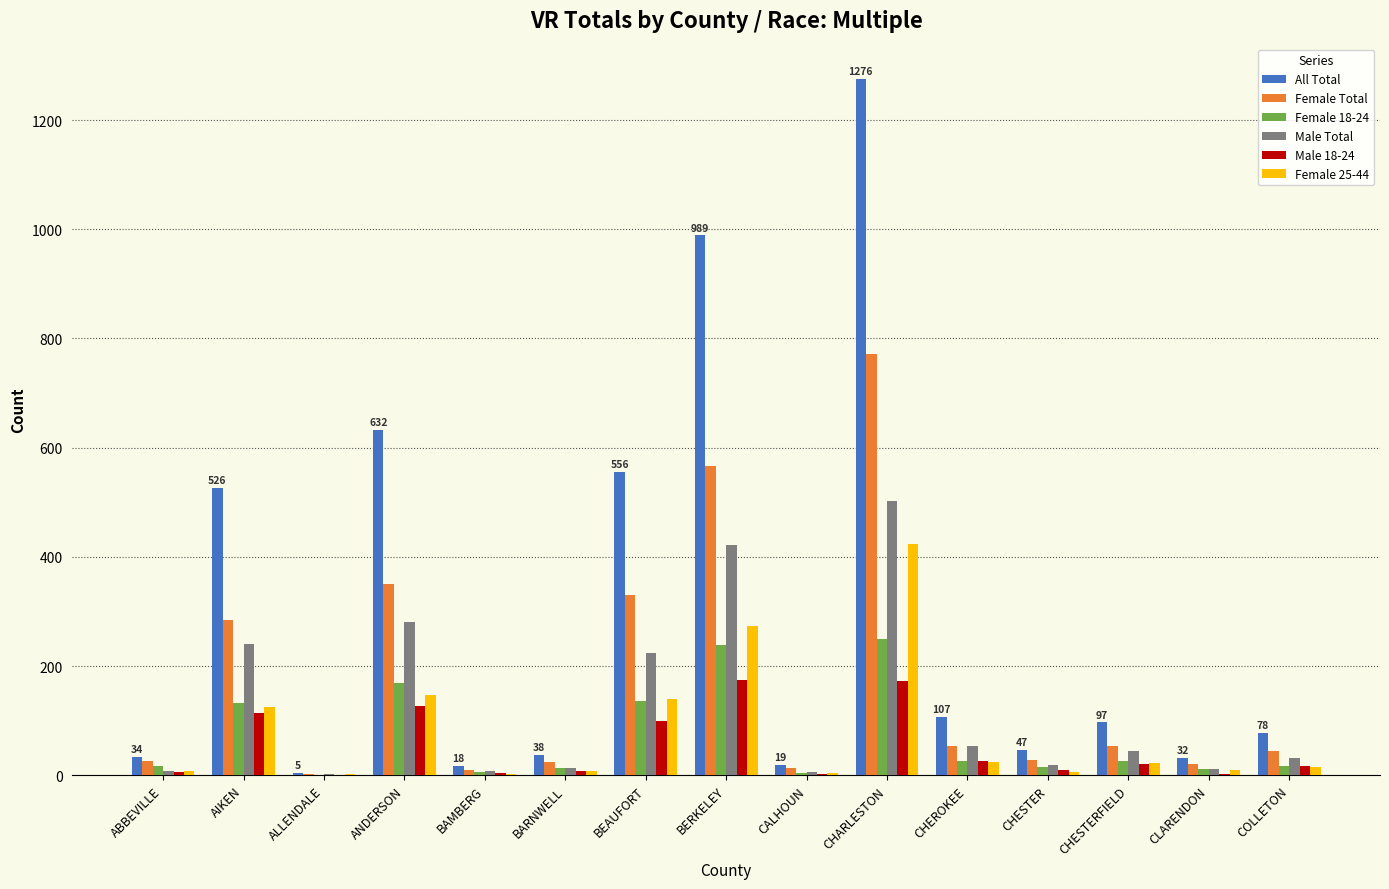

How many groups of bars are there?

15